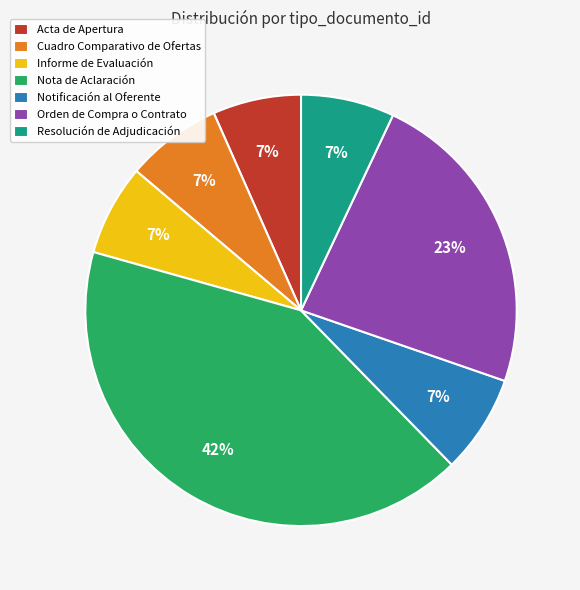

Count the number of slices in the pie.

7